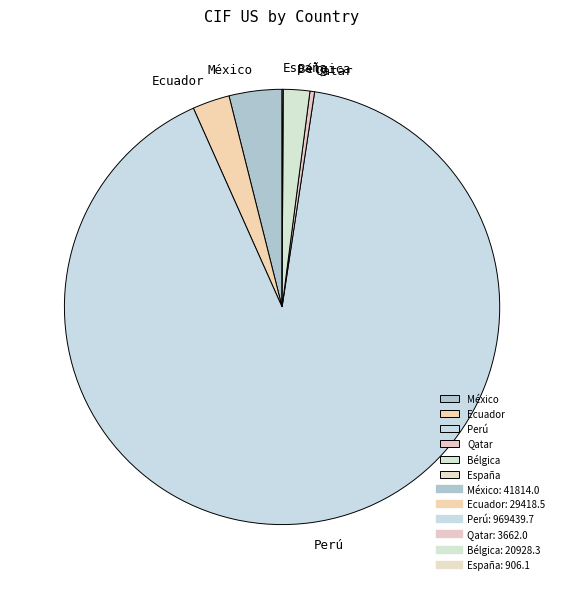

What is the largest slice in the pie chart?

Perú